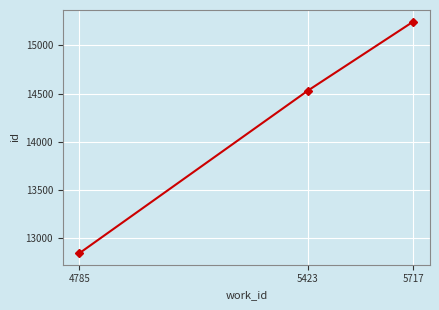

What is the change in value from 5423 to 5717?

+715